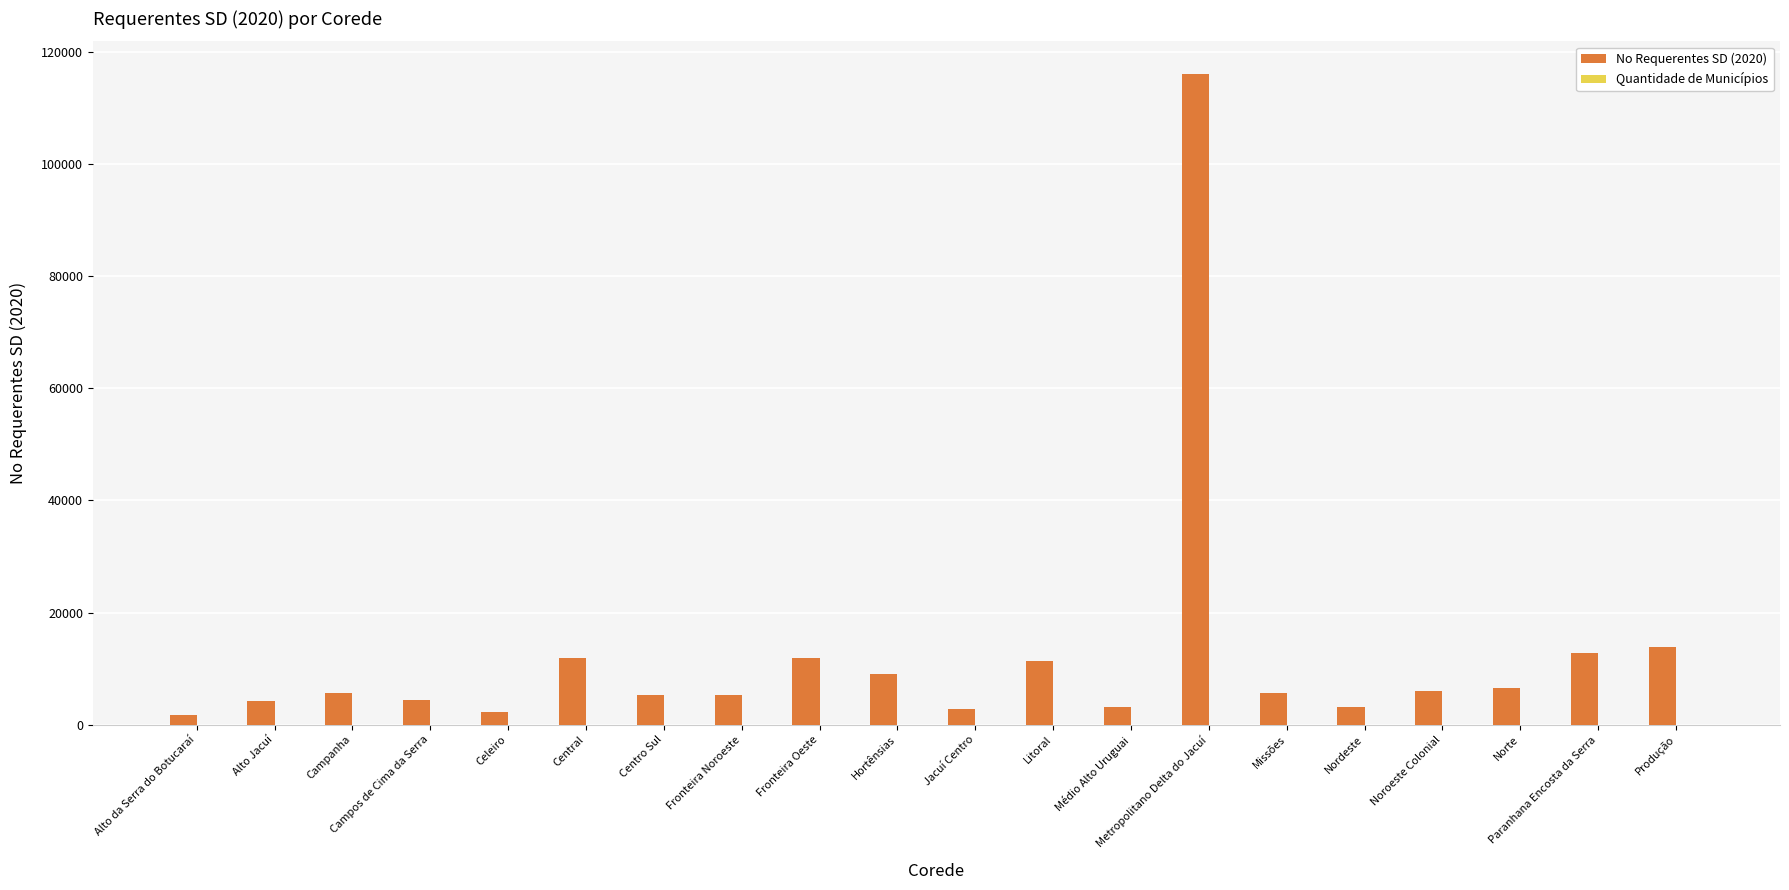

Which series has the largest total across all categories?

No Requerentes SD (2020)